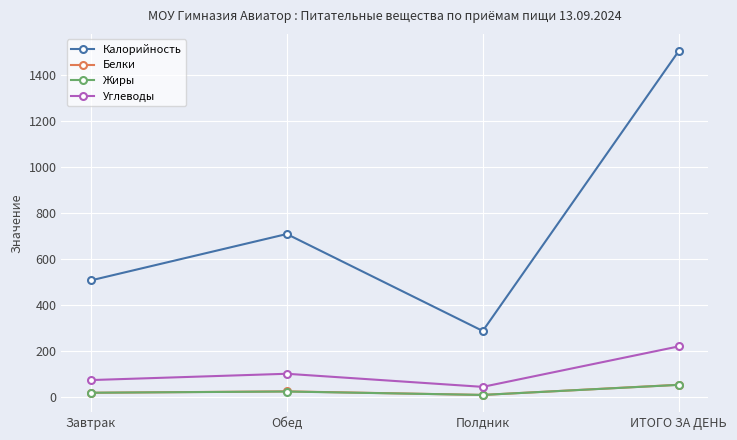

At how many categories does at least one series exceed 268?

4